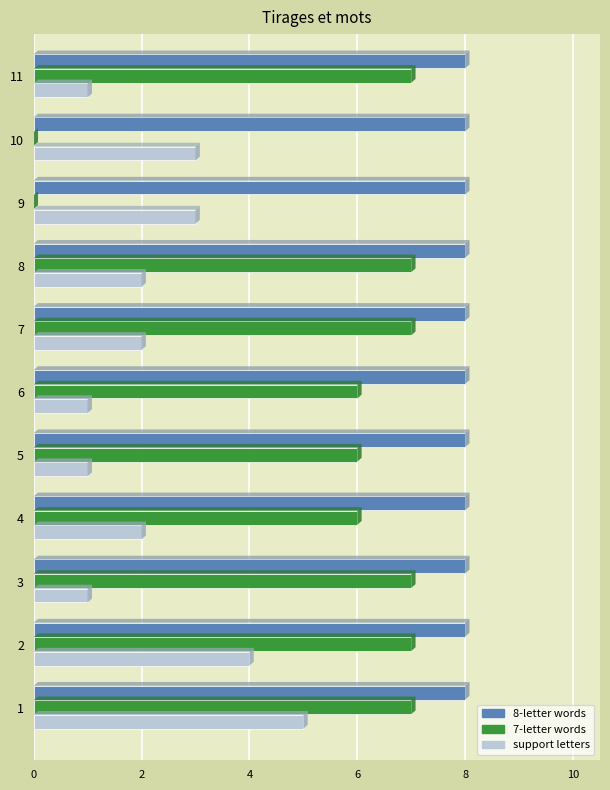

What is the approximate value of 7-letter words at 11?

7